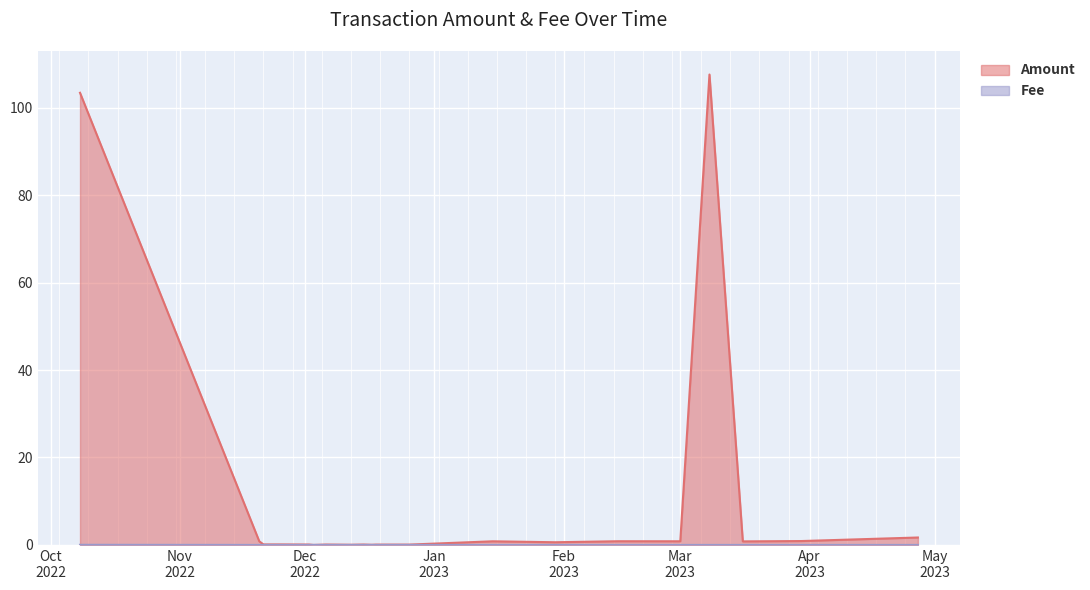

Which series has the widest spread of values?

Amount